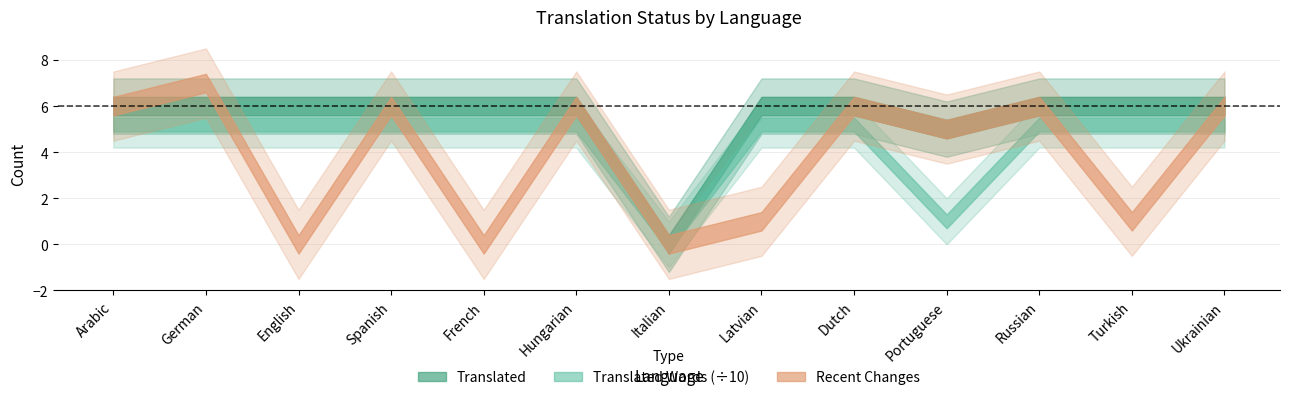

True or false: translated_words and translated cross at least once.

False